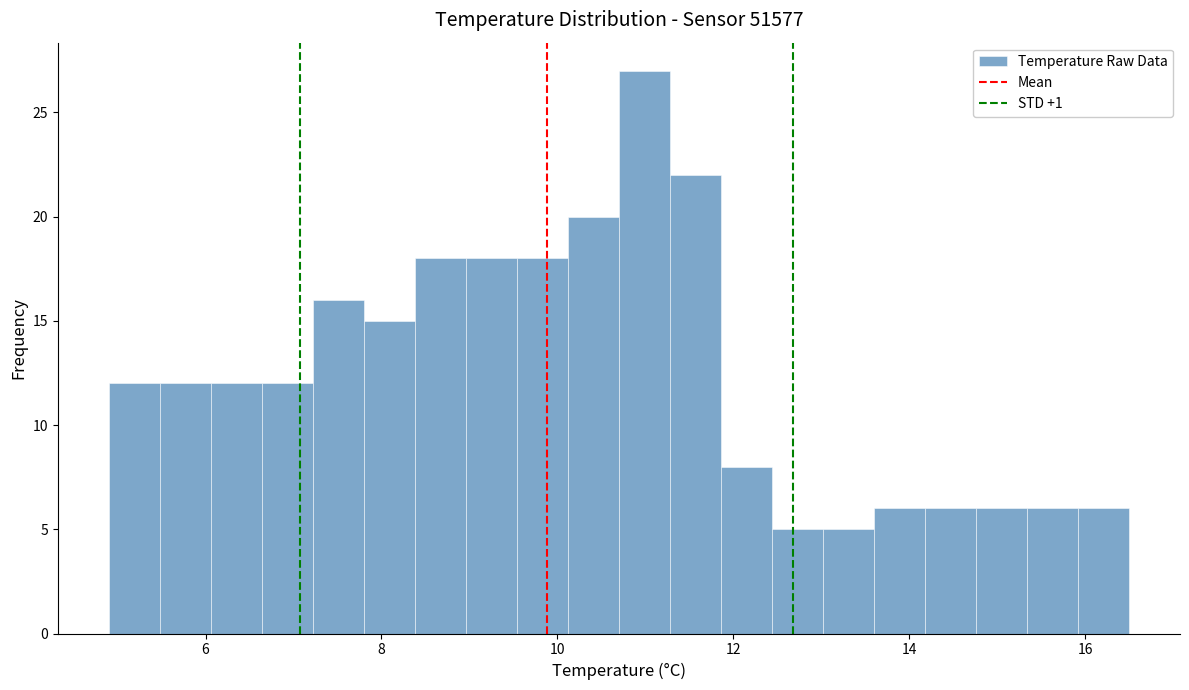

Read against the x-axis, roughly where is the centre of the tallest bar?

11.0